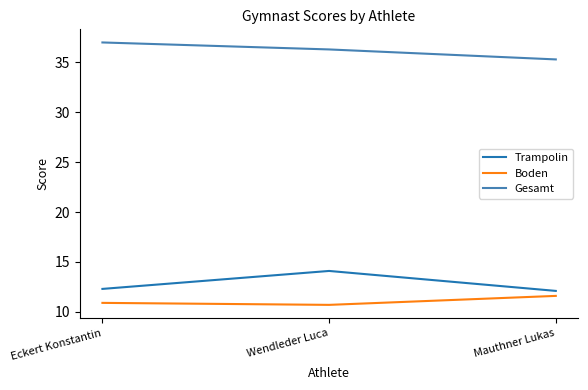

Where is Gesamt nearest to the value 36?

Wendleder Luca